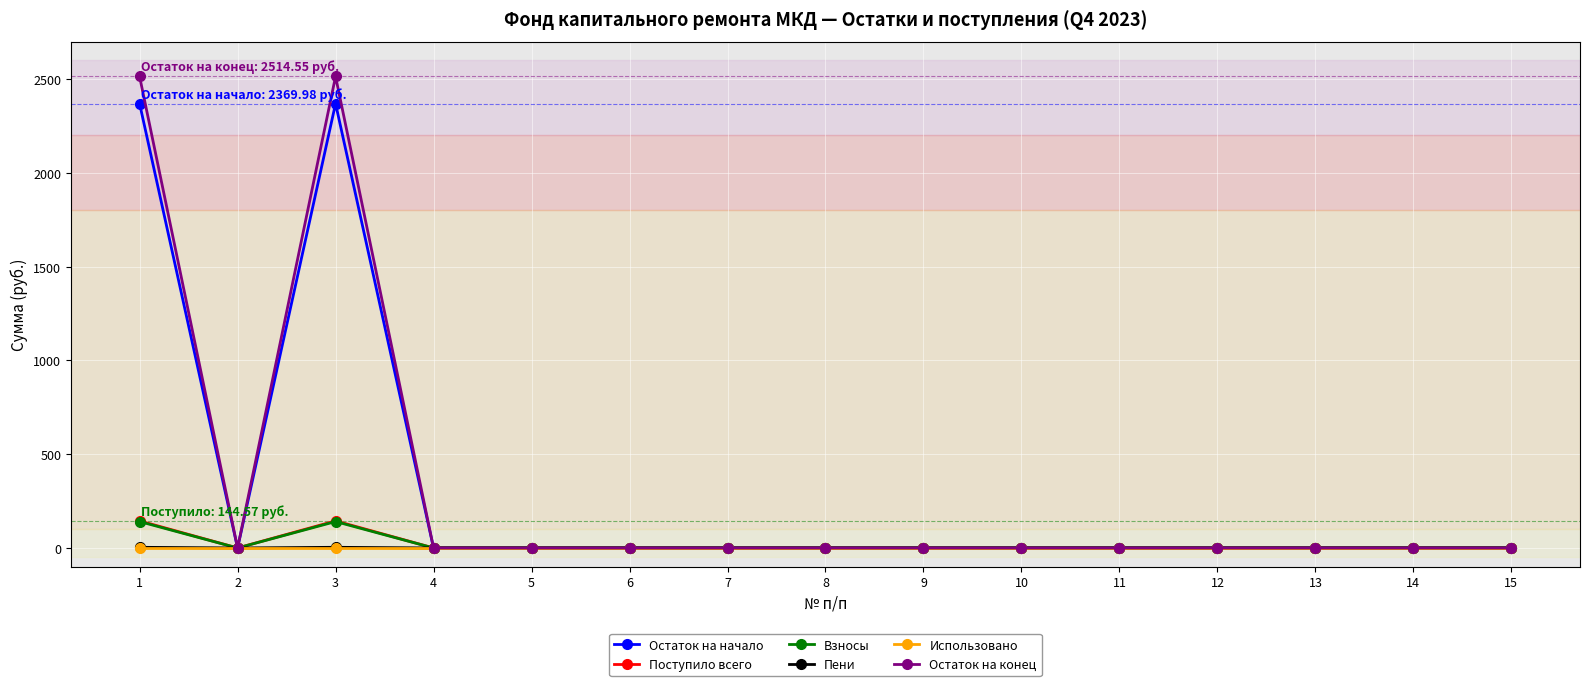

Which series has the largest range (max minus min)?

Остаток на конец